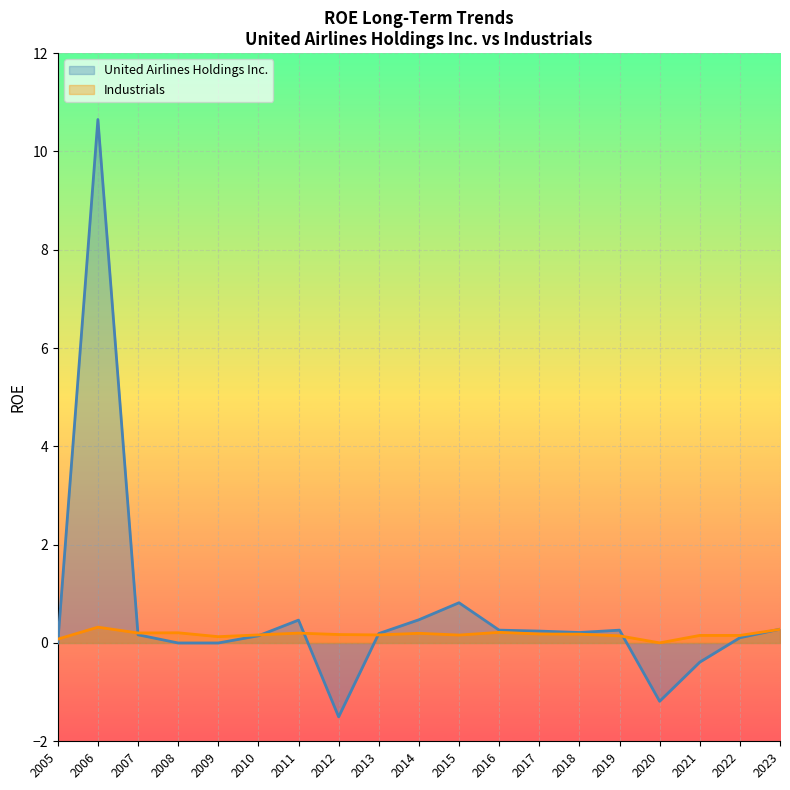

True or false: Industrials and United Airlines Holdings Inc. intersect in this chart.

True